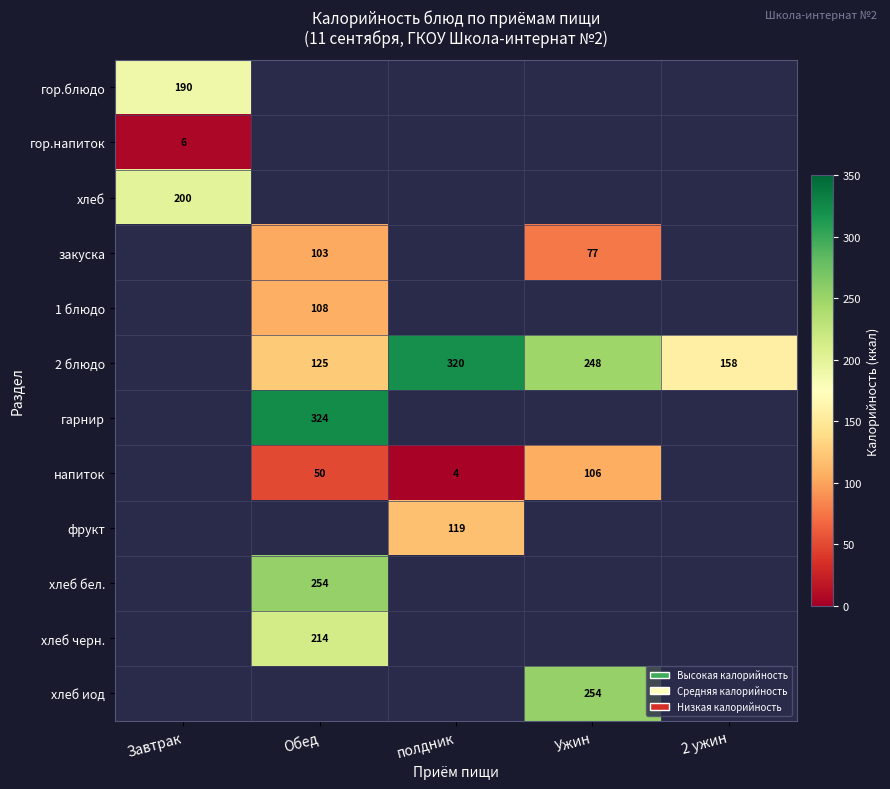

The 2 блюдо series shows 171 at полдник. True or false?

False